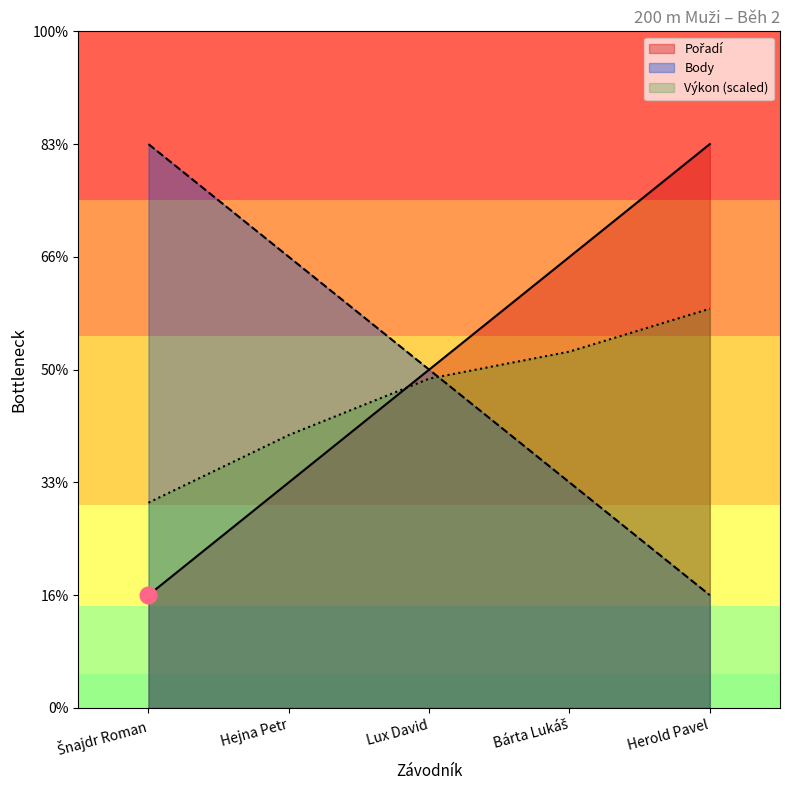

What is the difference between the highest and lowest values at Bárta Lukáš?

2.0